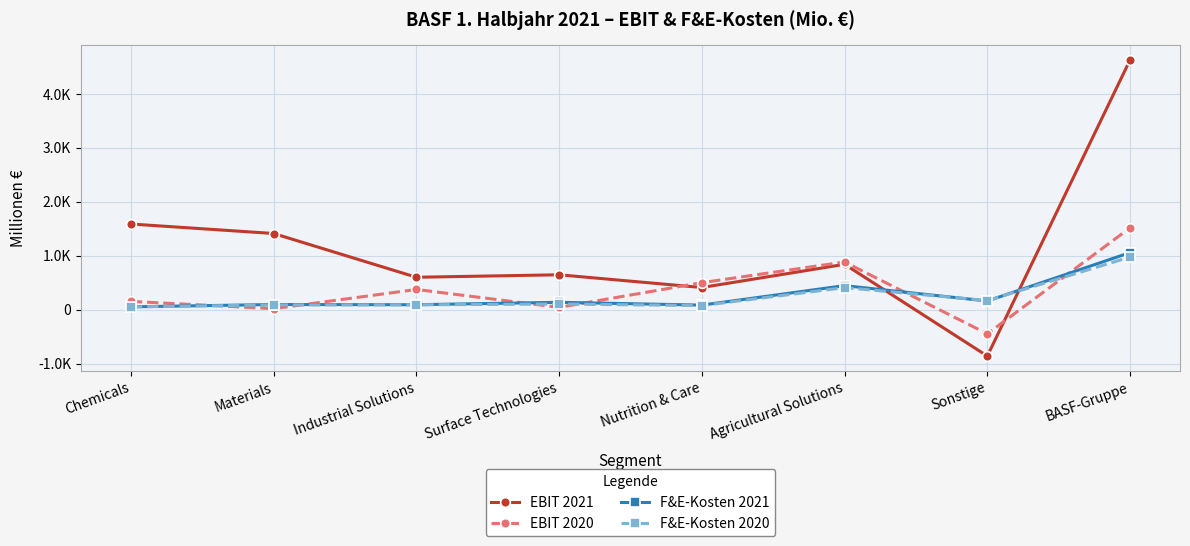

What is the lowest value of the EBIT 2020 series?

-449